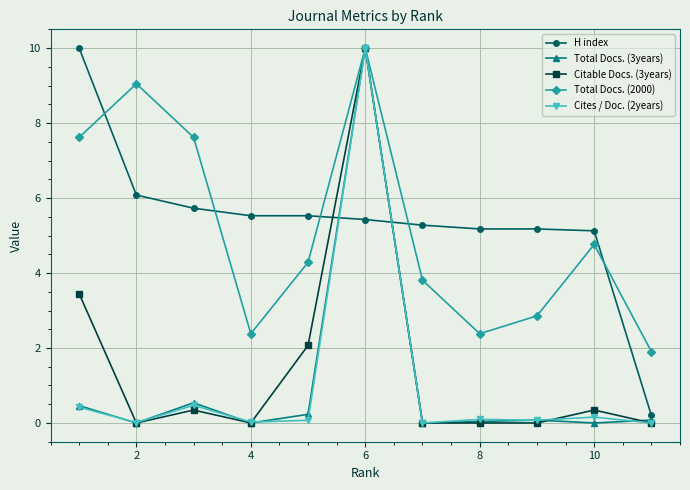

In Total Docs. (2000), how many points are higher than both neighbors (excluding endpoints)?

3